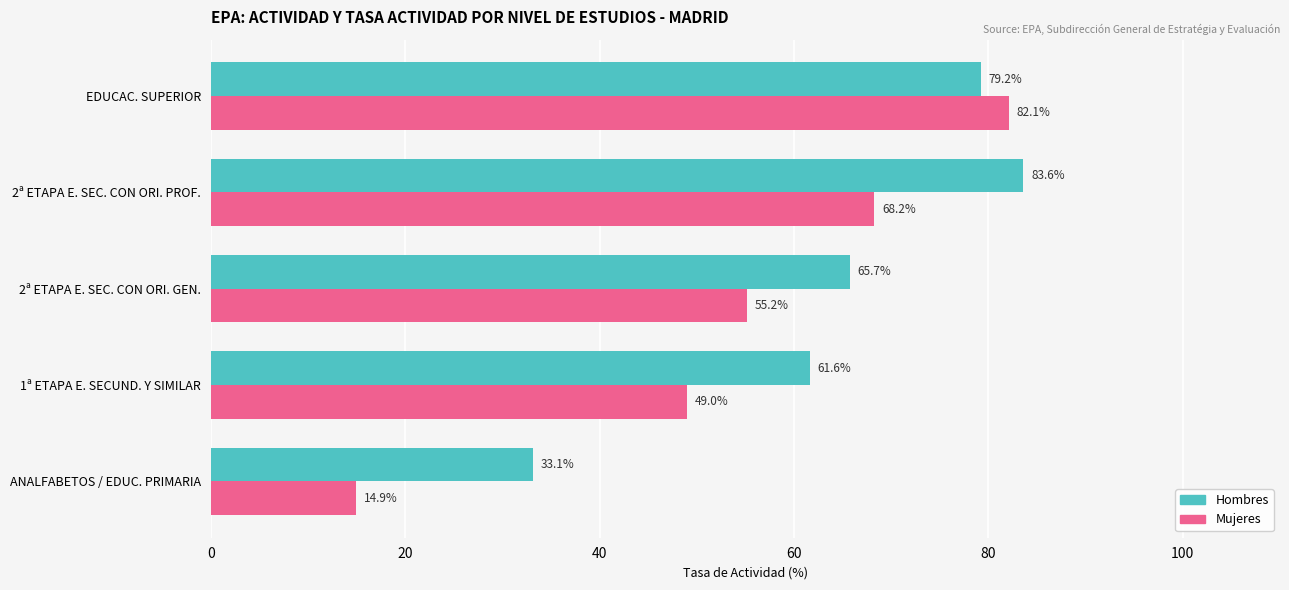

Is it true that Hombres equals 43.7 at 2ª ETAPA E. SEC. CON ORI. PROF.?

False